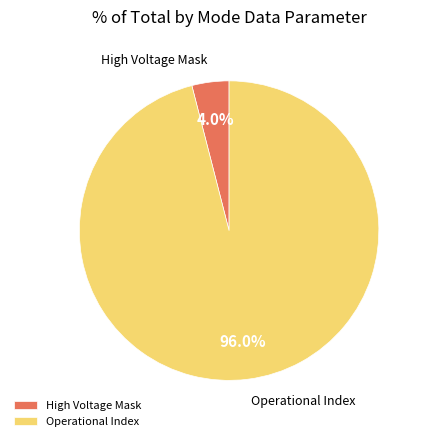

How many segments does this pie chart have?

2